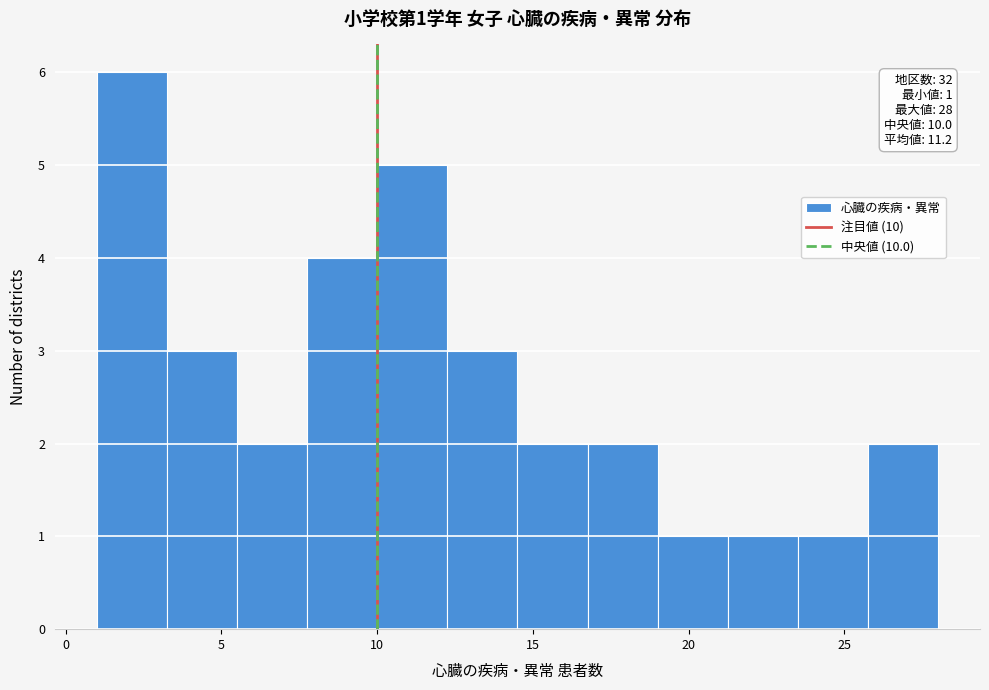

Over which range of the x-axis is the bar tallest?

1.00 to 3.25